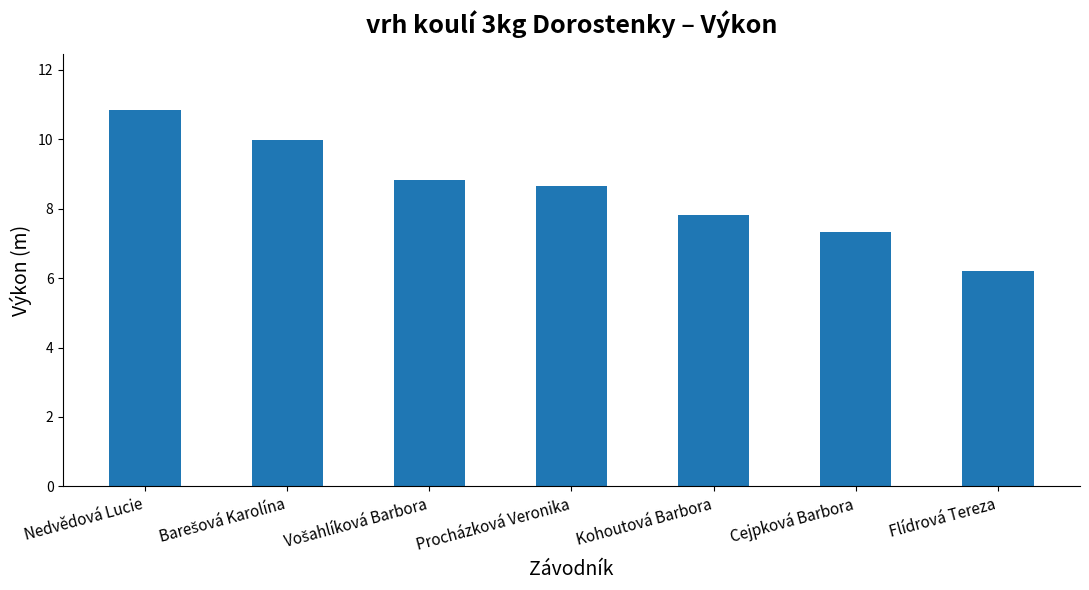

Reading left to right, transcribe all the data shown in this chart.

10.8	10.0	8.8	8.7	7.8	7.3	6.2